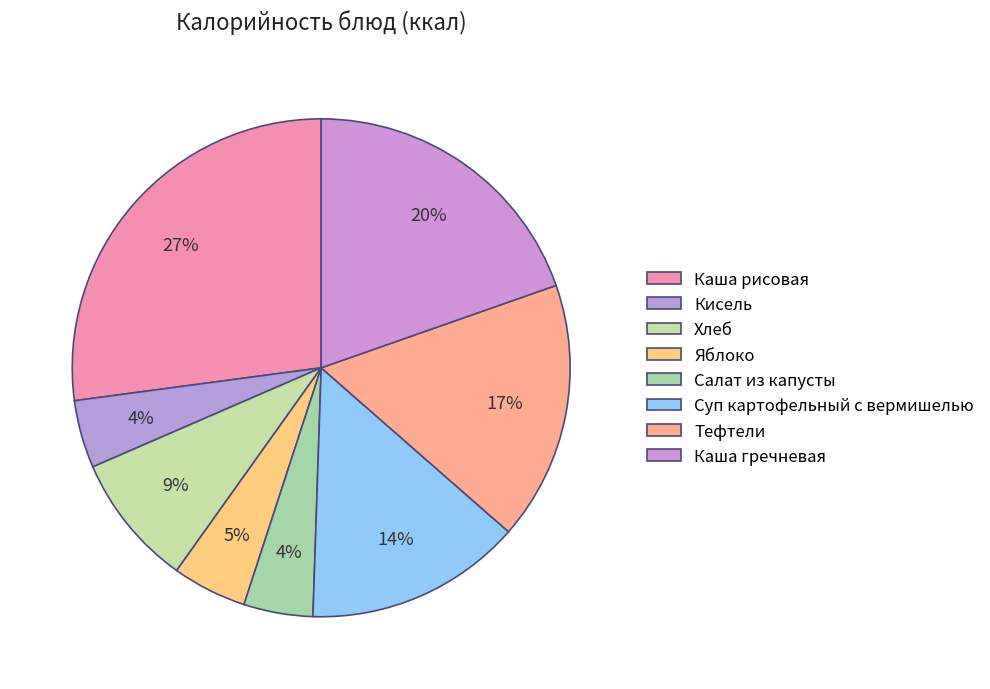

Between Кисель and Хлеб, which is larger?

Хлеб